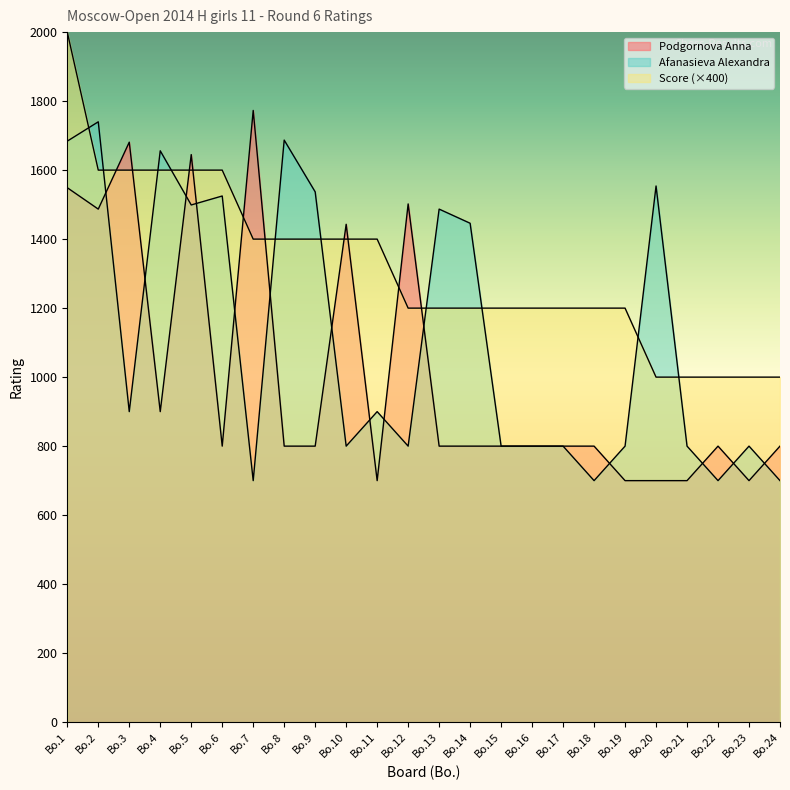

How many distinct data groups are displayed?

3